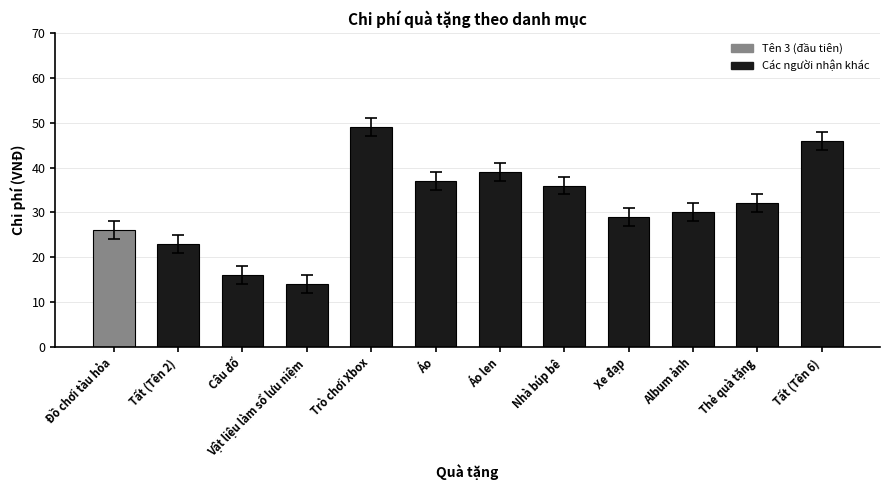

What is the minimum value shown in the chart?

14